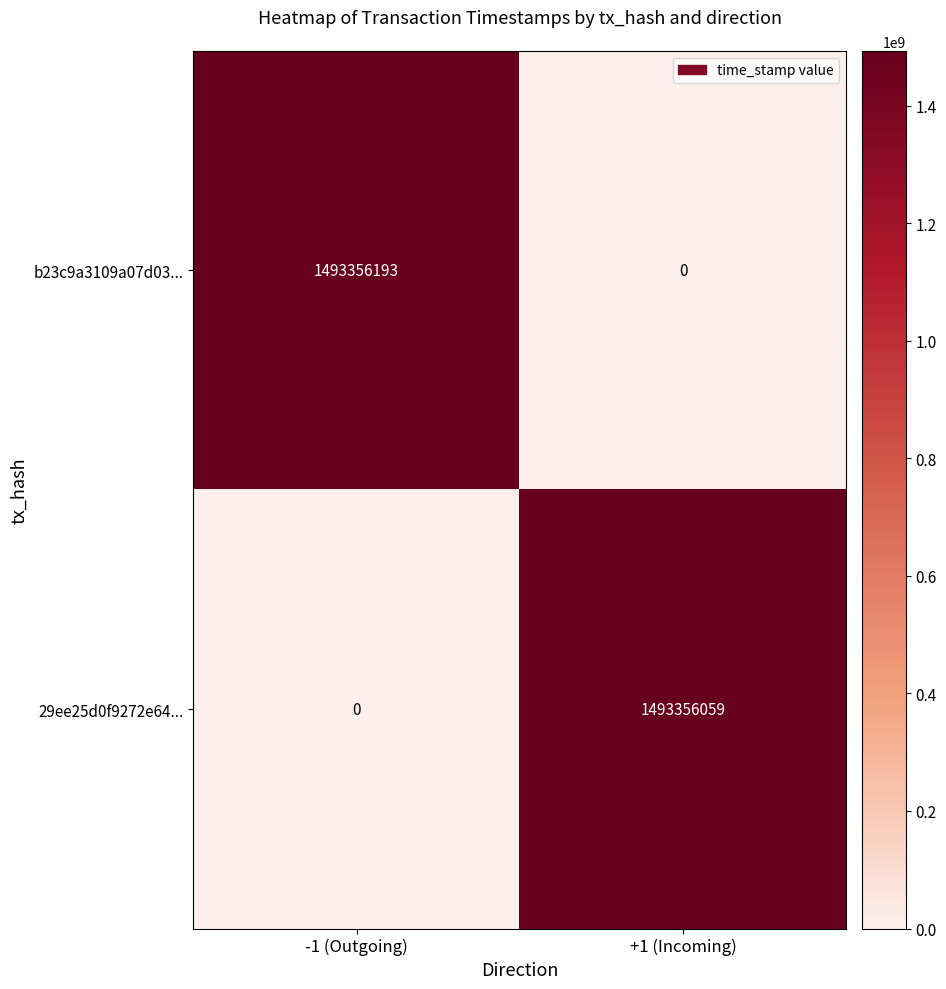

Rank the series by their average value, from highest to lowest.

b23c9a3109a07d03..., 29ee25d0f9272e64...